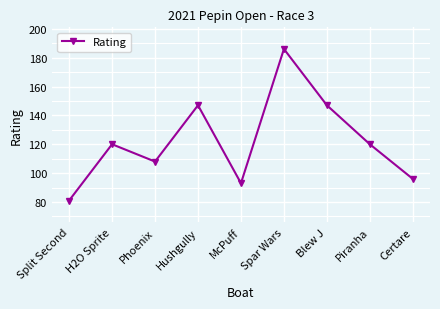

The value at Phoenix is 150. True or false?

False